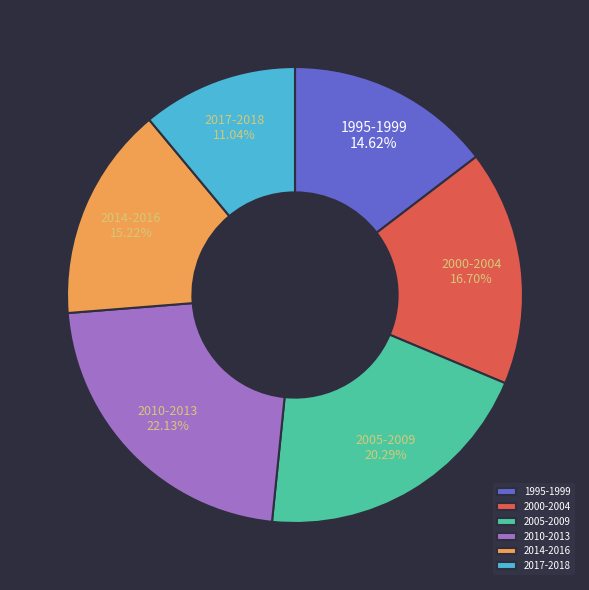

Rank the categories by value from highest to lowest.

2010-2013, 2005-2009, 2000-2004, 2014-2016, 1995-1999, 2017-2018